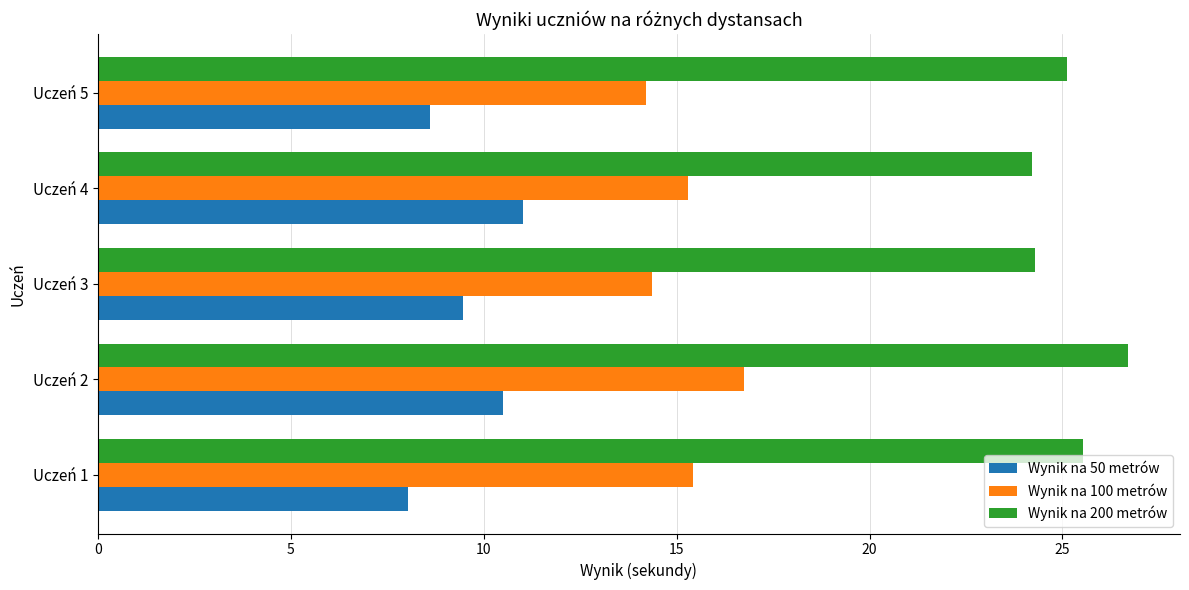

The value of Wynik na 50 metrów at Uczeń 1 is 14.0. True or false?

False